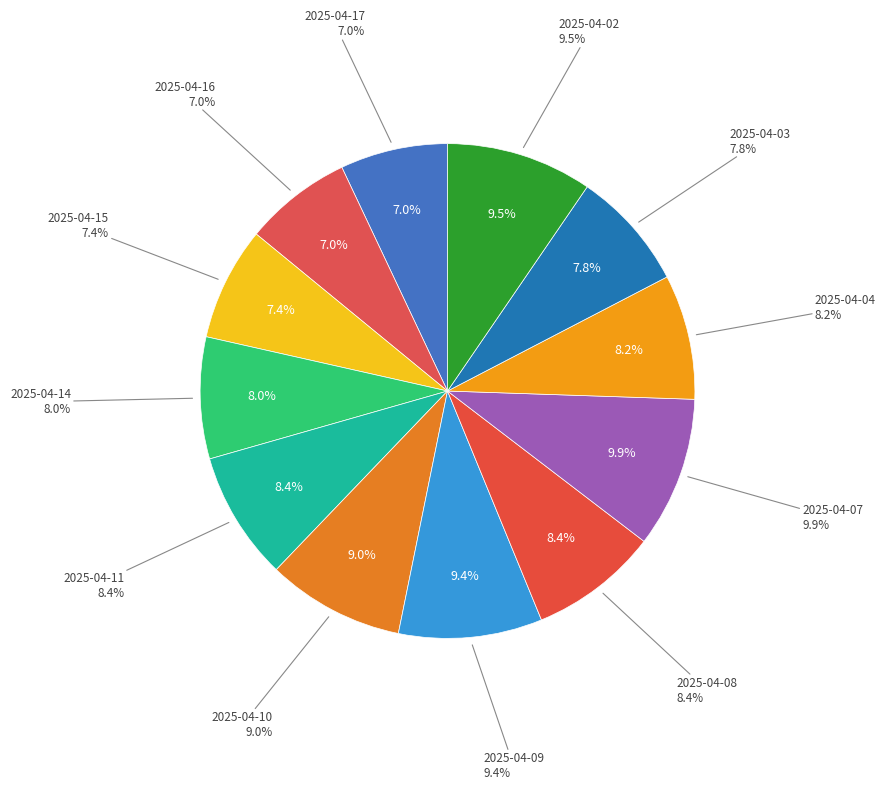

Is there a majority slice in this chart?

No